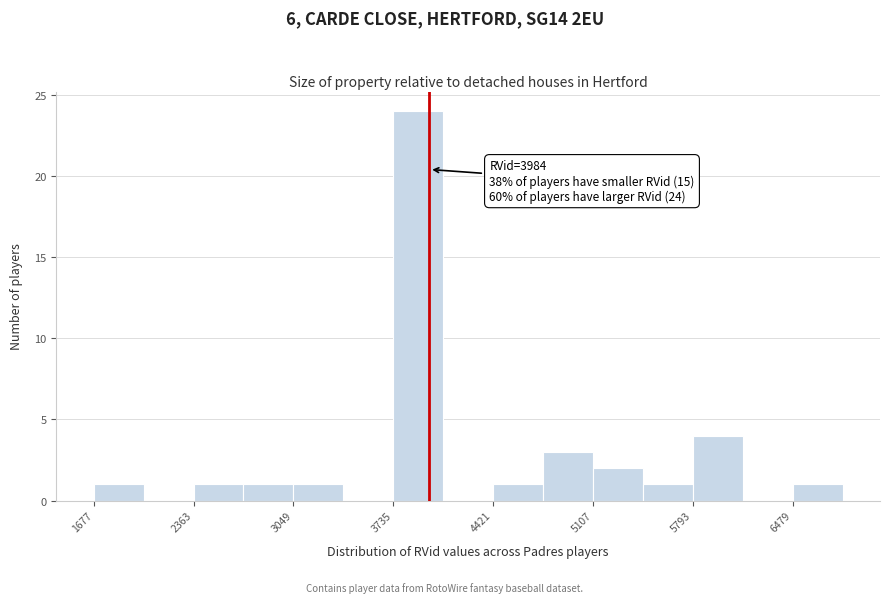

Read against the x-axis, roughly where is the centre of the tallest bar?

3900